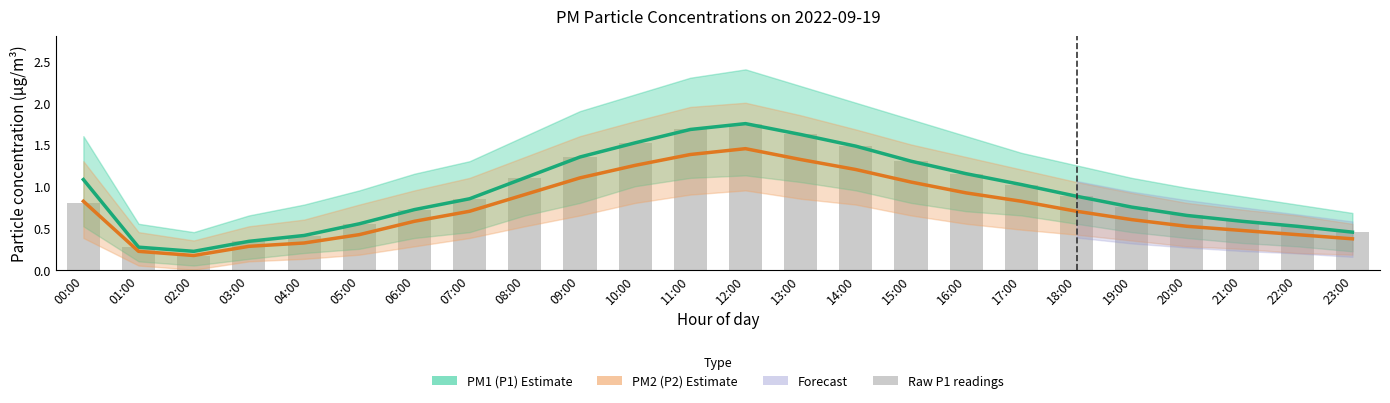

What is the difference between the highest and lowest values at 08:00?

0.2